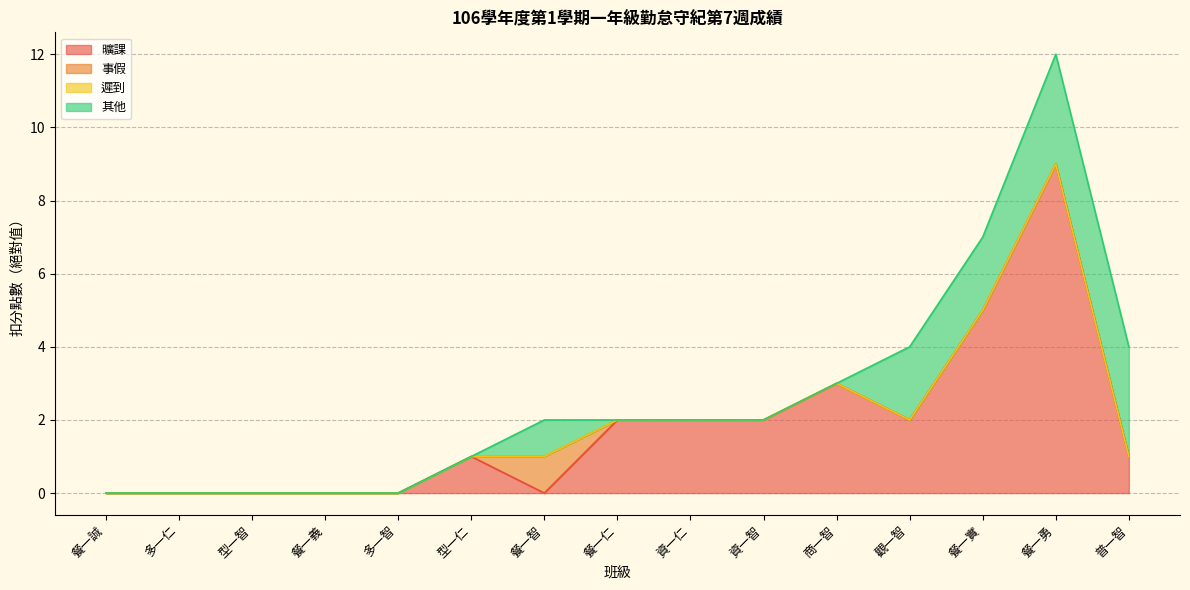

At which category is the sum across all series the highest?

餐一勇